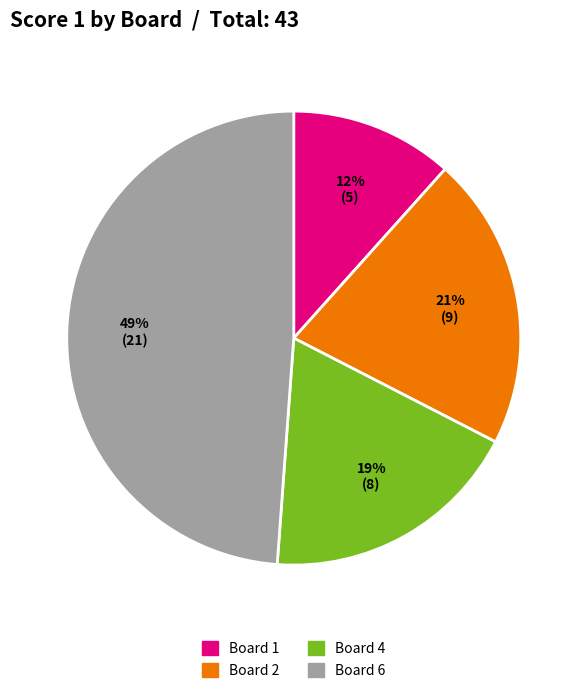

To the nearest percent, what is the difference between the largest and smallest slice percentages?

37%